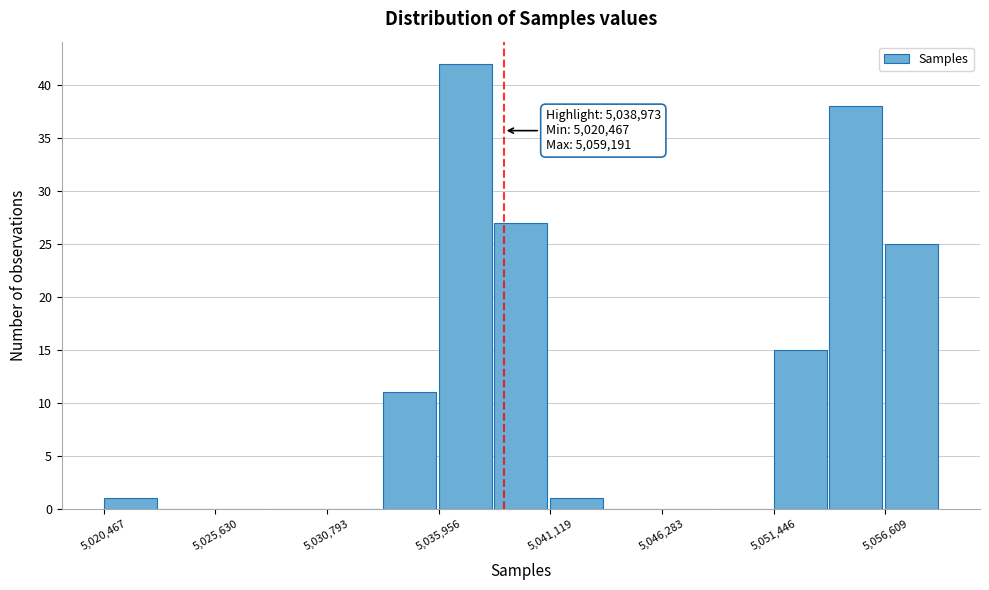

Around what value on the x-axis is the tallest bar? Give the approximate position of its centre, as read against the axis.

5037000